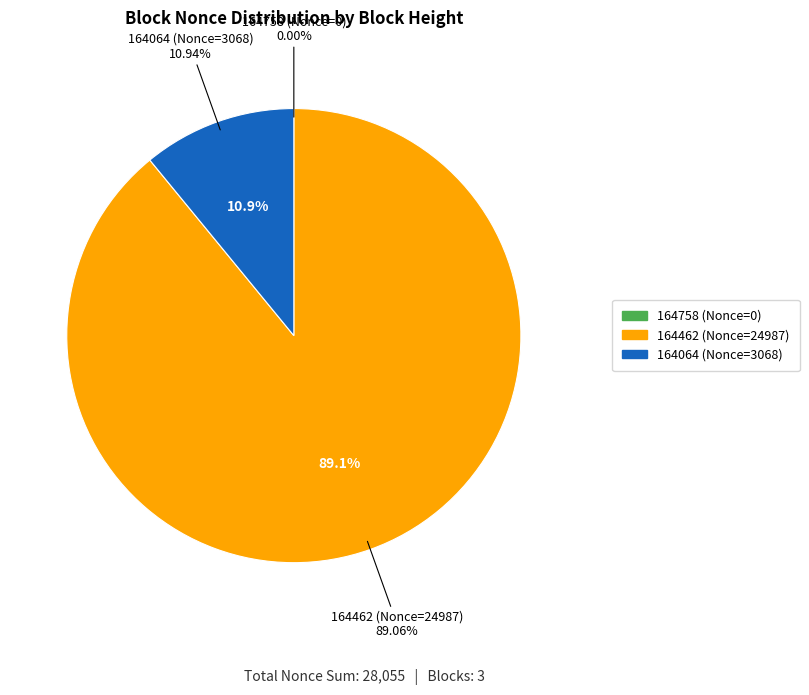

To the nearest percent, what portion does 164462 represent?

89%